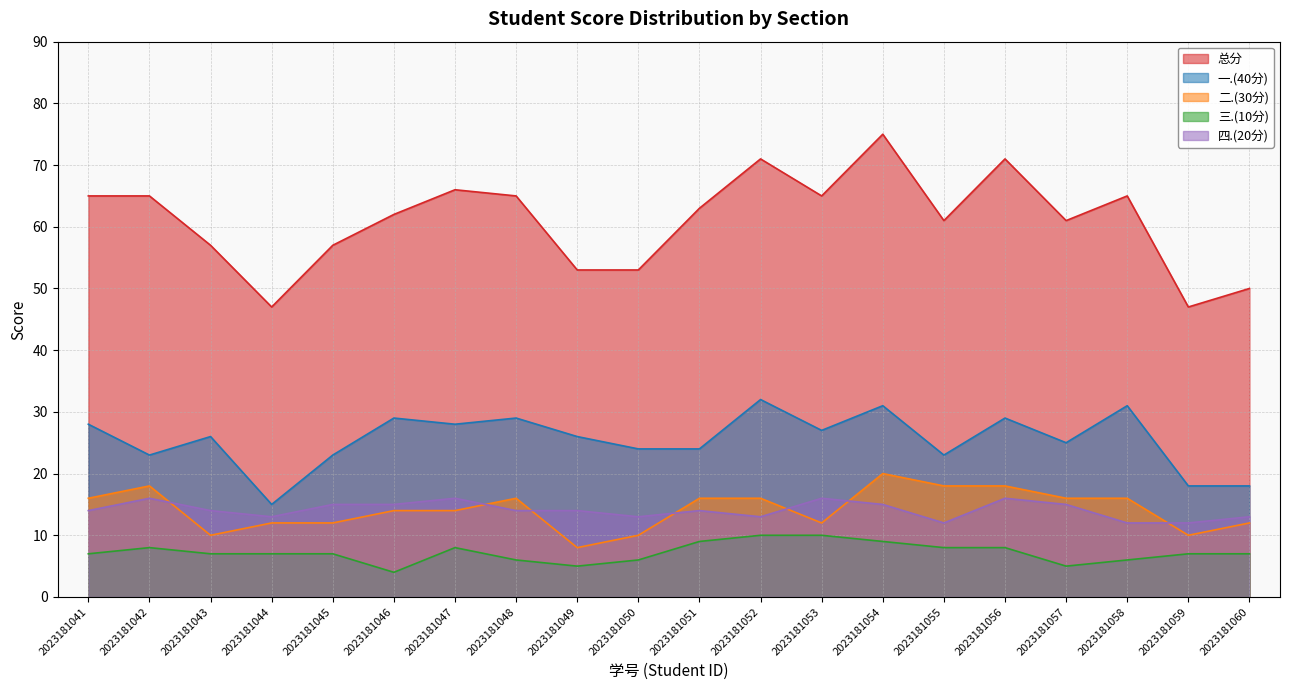

How many data points in 三.(10分) are above 7?

8